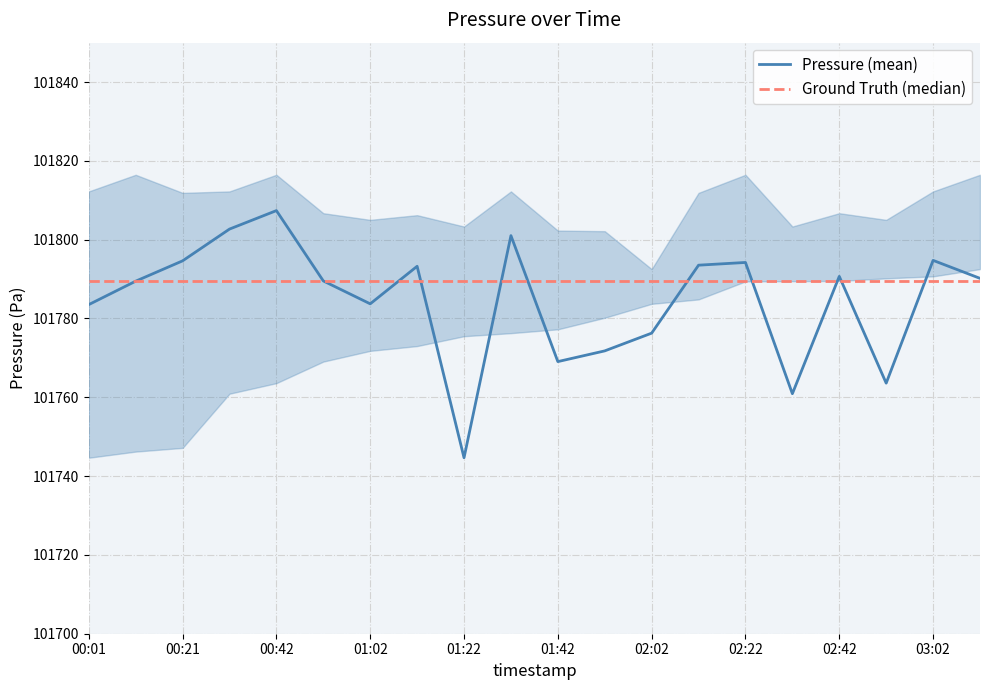

How many lines are shown in the chart?

2